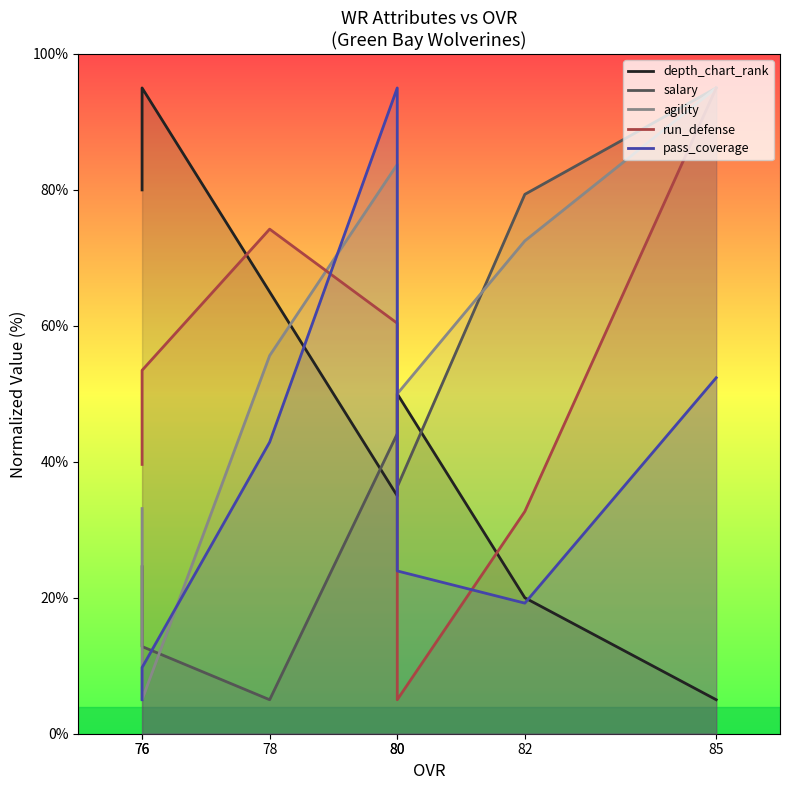

True or false: run_defense has a value of 2.7 at 80.

False